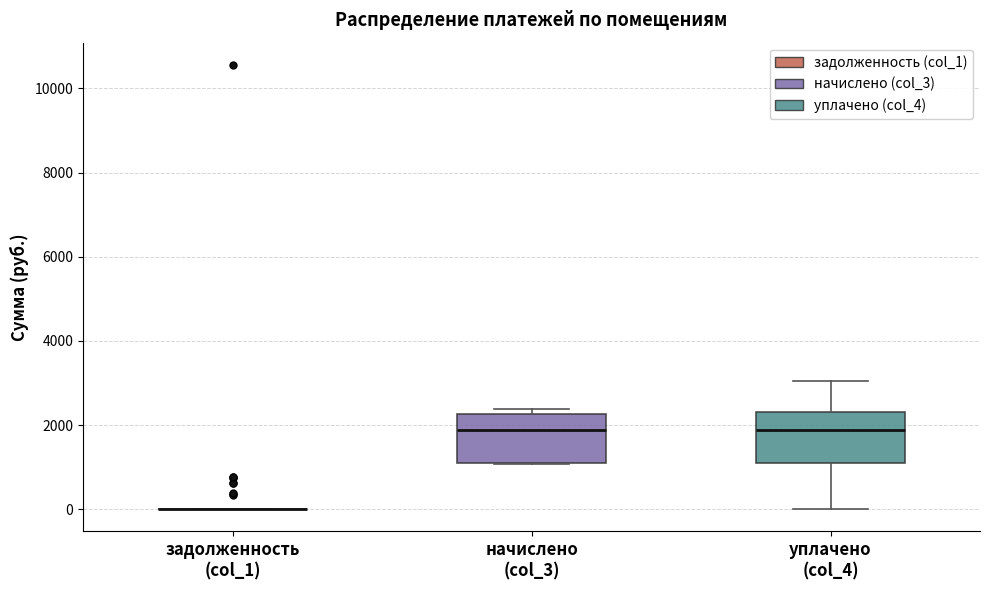

Reading left to right, transcribe this box plot: for each box, give where its median line is, the range the box spans, and where its two whiskers end, as read against the y-axis. The values are not printed on the chart, so give them approximately, as read against the axis.

задолженность (col_1): box collapsed to a line at 0, whiskers 0 to 0
начислено (col_3): median 1800, box 1200 to 2200, whiskers 1000 to 2400
уплачено (col_4): median 1800, box 1200 to 2400, whiskers 0 to 3000